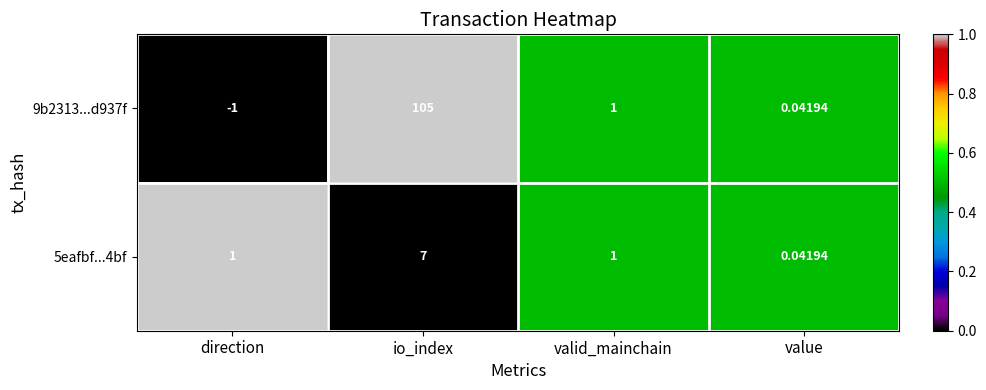

List the labels in order of 9b2313...d937f value, smallest first.

direction, value, valid_mainchain, io_index